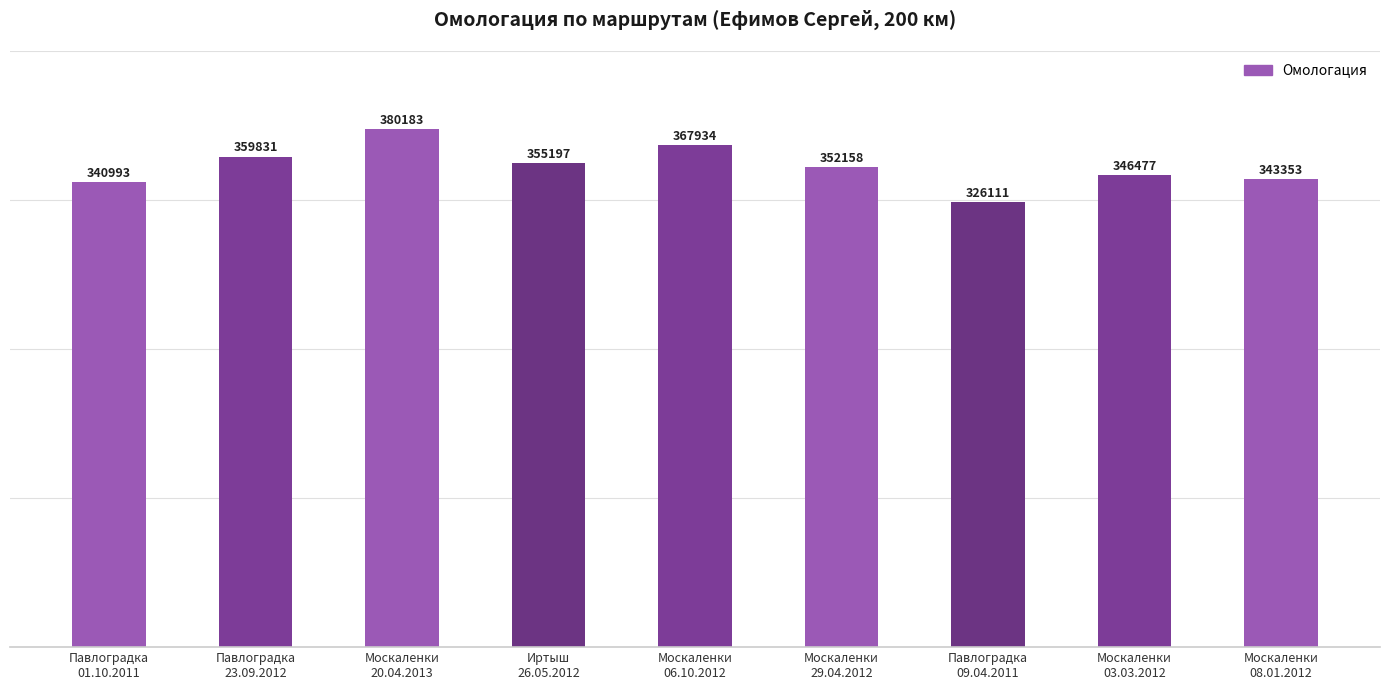

What is the value of the 4th bar from the left?

355197